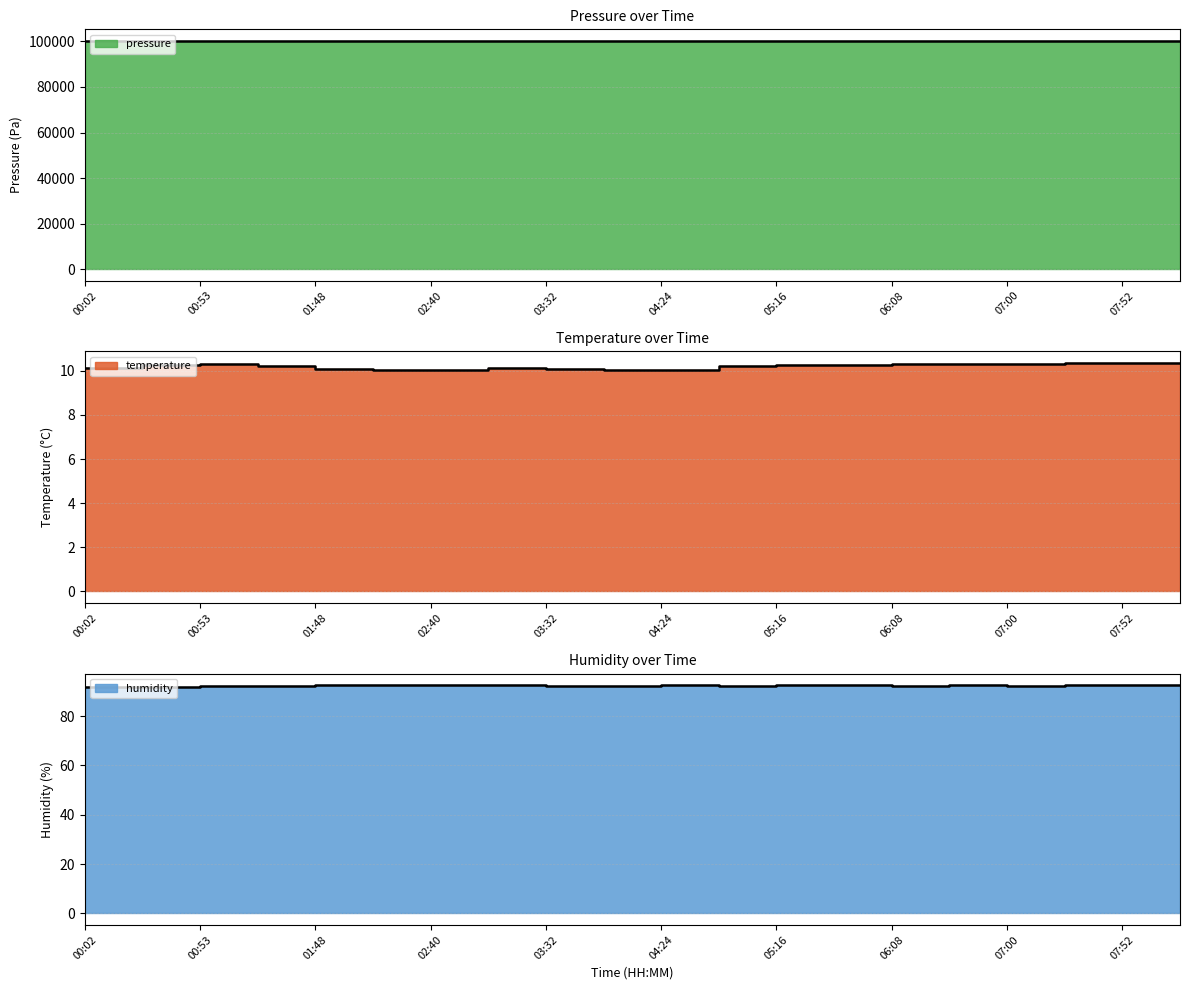

At how many categories does at least one series exceed 27208?

20